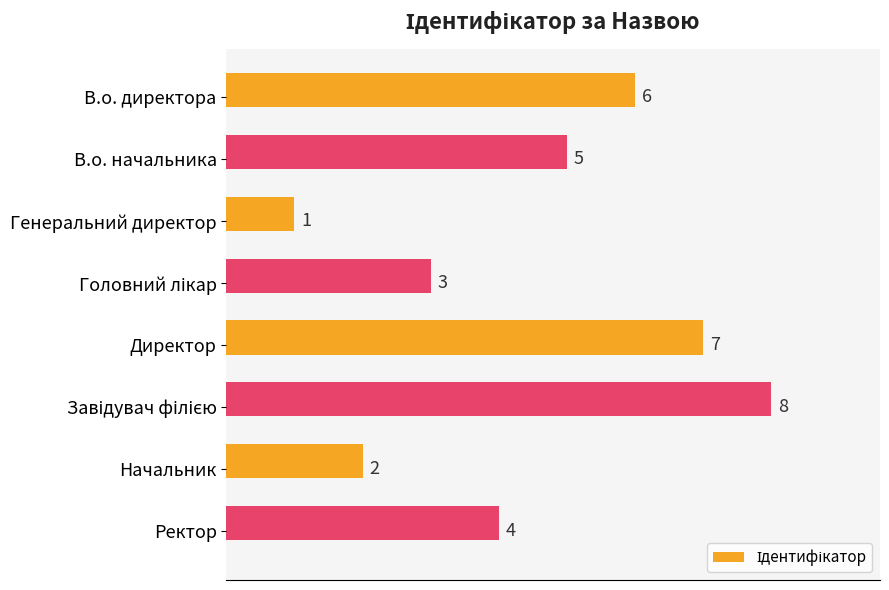

Count the values in the range 3 to 7.

5